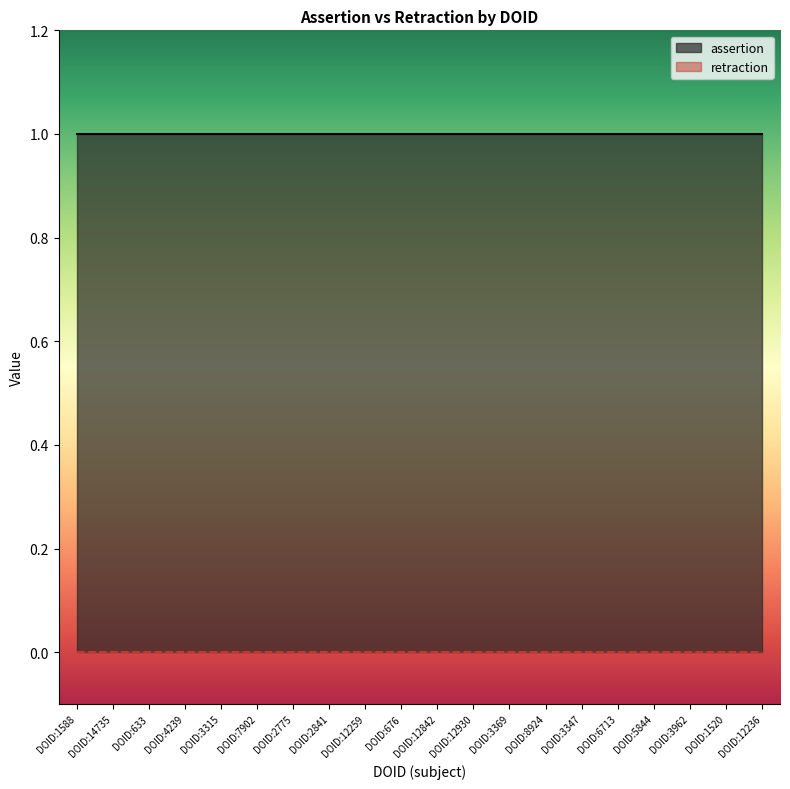

Count the number of data series in this chart.

2